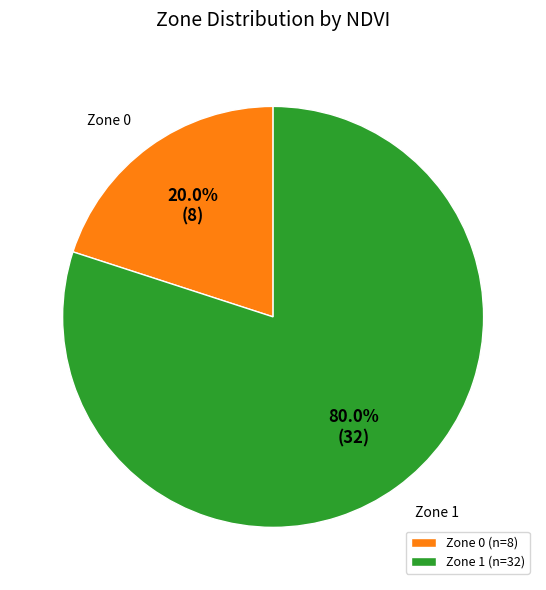

True or false: Zone 0 accounts for 20% of the total.

True